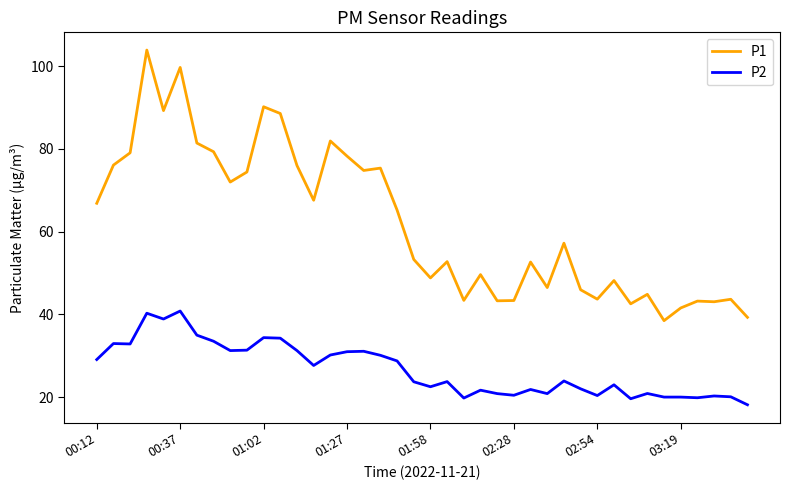

What is the maximum value shown in the chart?

103.9